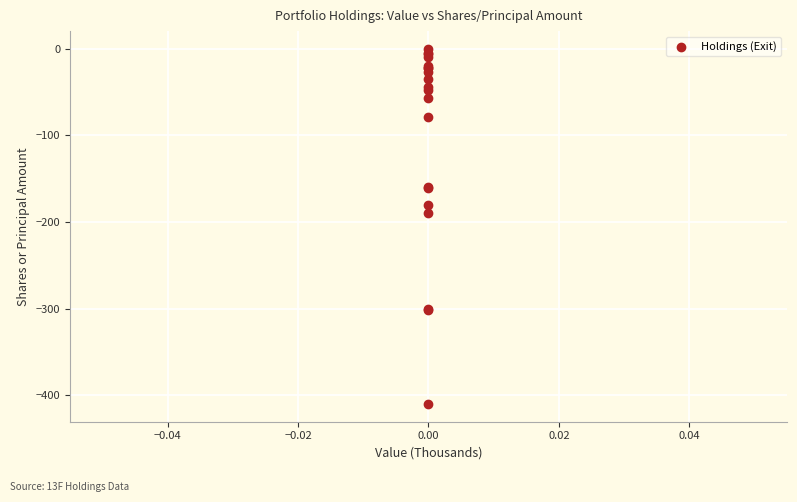

What Y value in the scatter plot is closest to -205?

-190